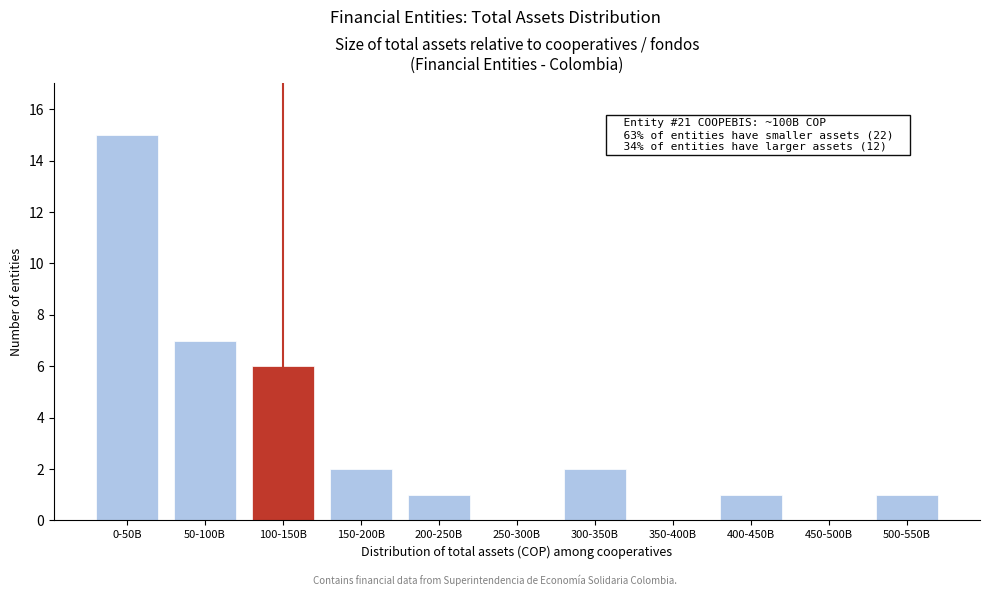

Reading left to right, transcribe all the data shown in this chart.

0-50B=15	50-100B=7	100-150B=6	150-200B=2	200-250B=1	250-300B=0	300-350B=2	350-400B=0	400-450B=1	450-500B=0	500-550B=1